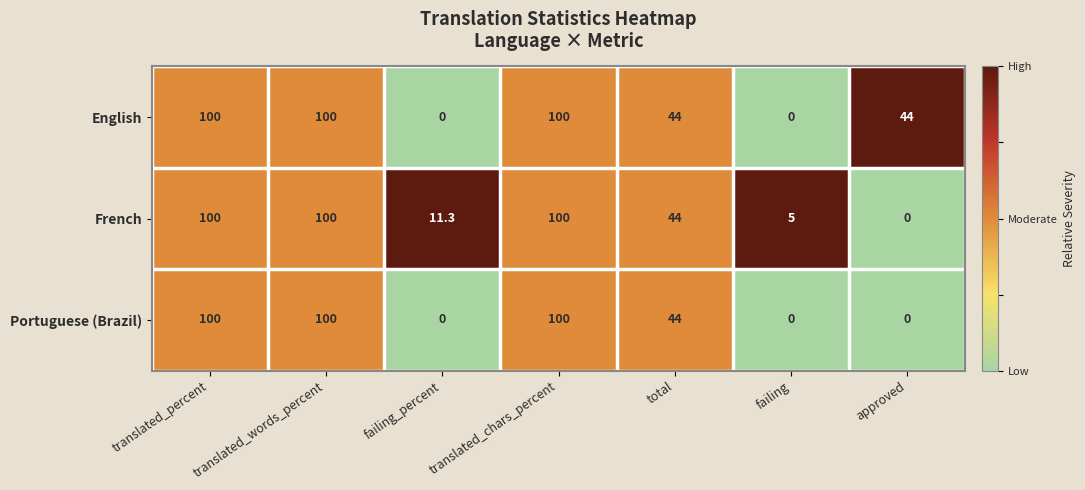

What is the average value of the French series?

51.5